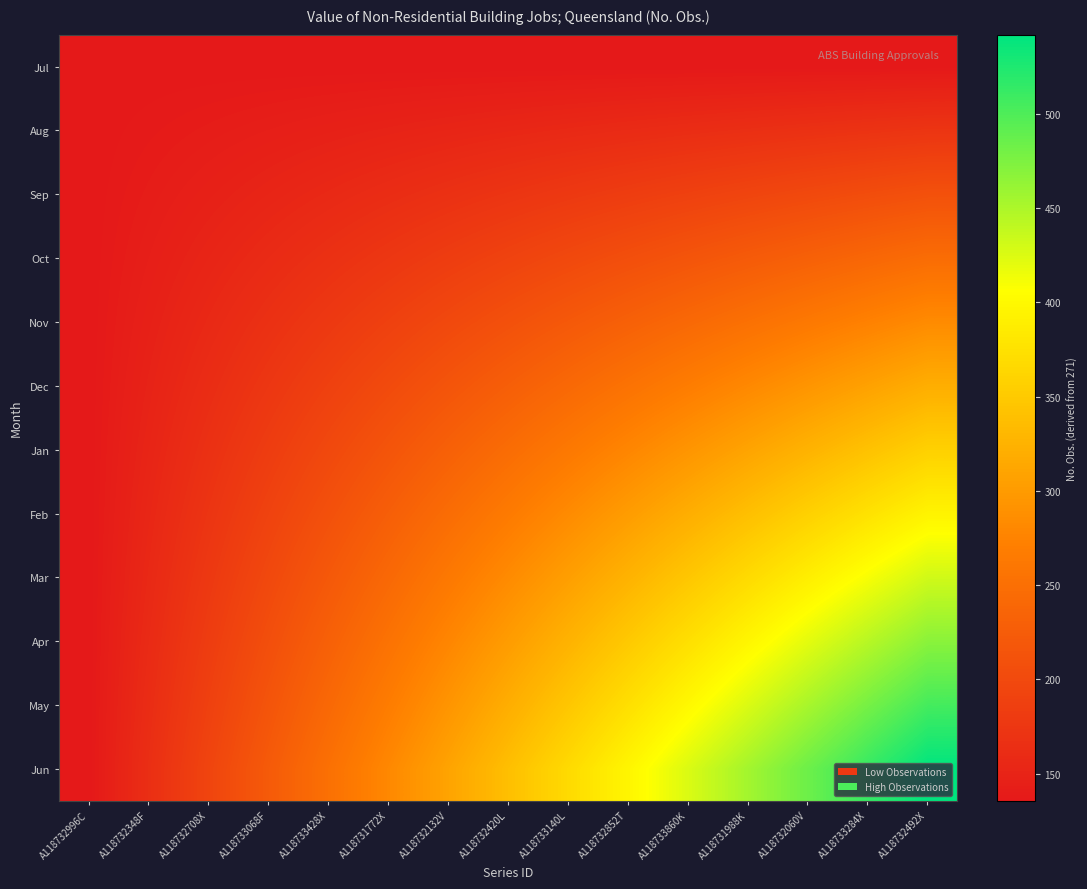

Which label corresponds to the smallest value in the chart?

A118732996C